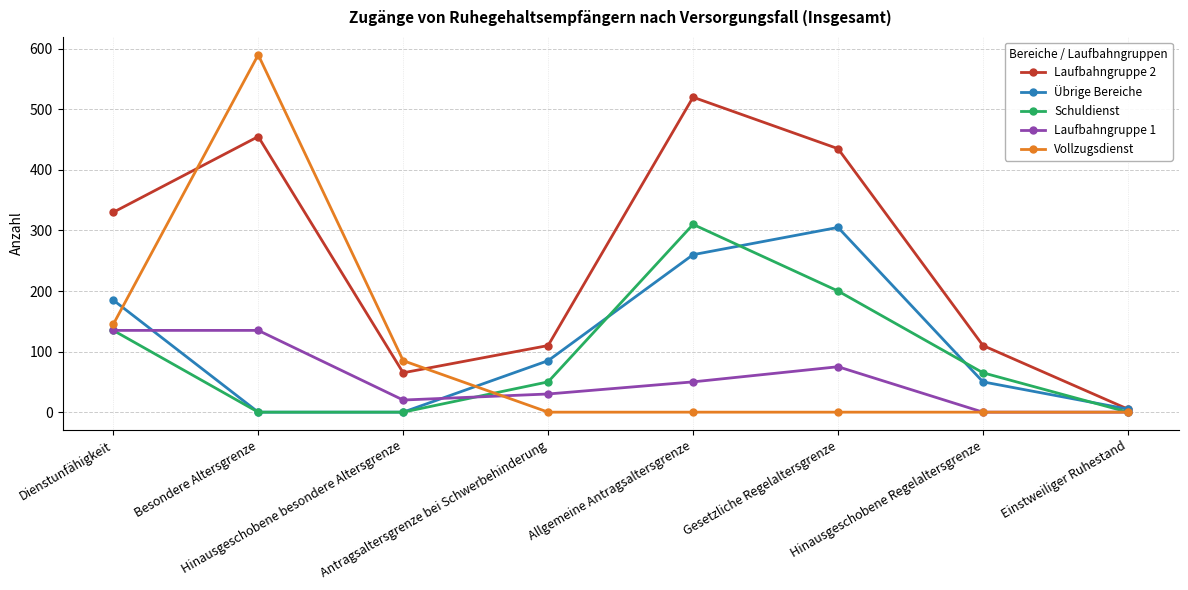

Which series changed the most between Dienstunfähigkeit and Hinausgeschobene besondere Altersgrenze?

Laufbahngruppe 2